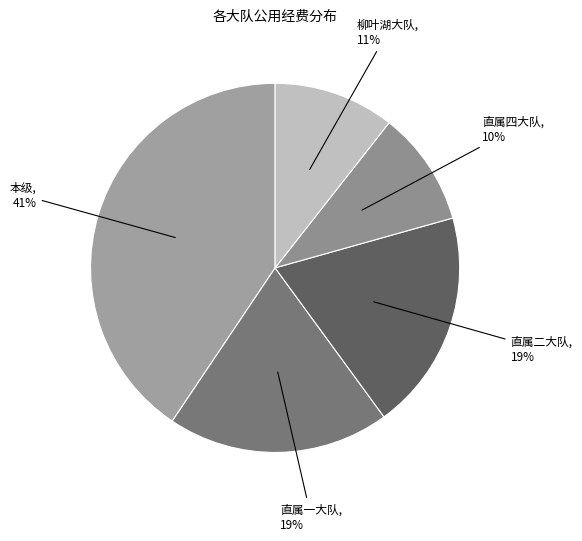

How many slices are in this pie chart?

5